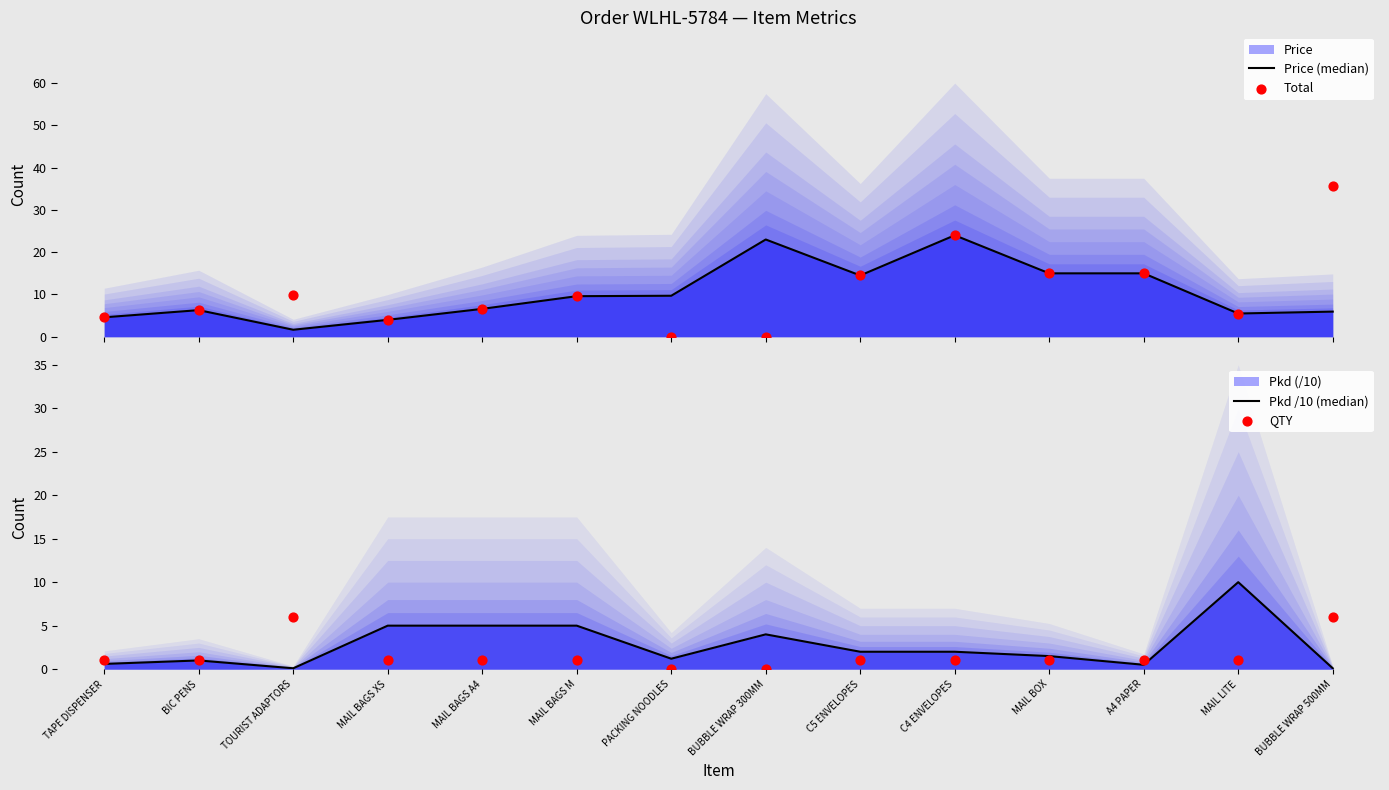

At how many categories does at least one series exceed 28?

1